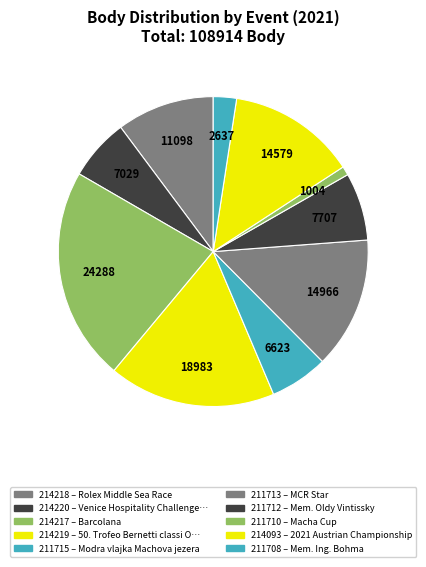

To the nearest percent, what is the combined percentage of 211712 and 214220?

14%